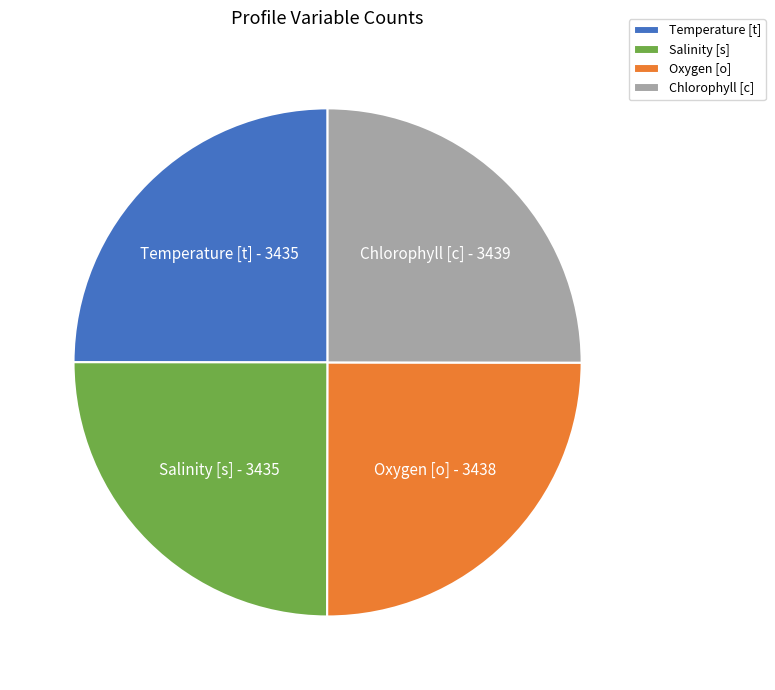

Does Temperature [t] represent more than half of the total?

No